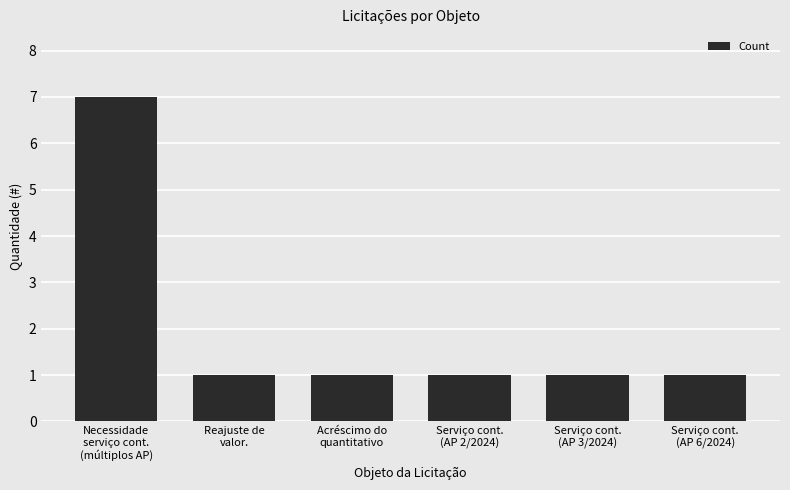

What is the greatest value displayed?

7